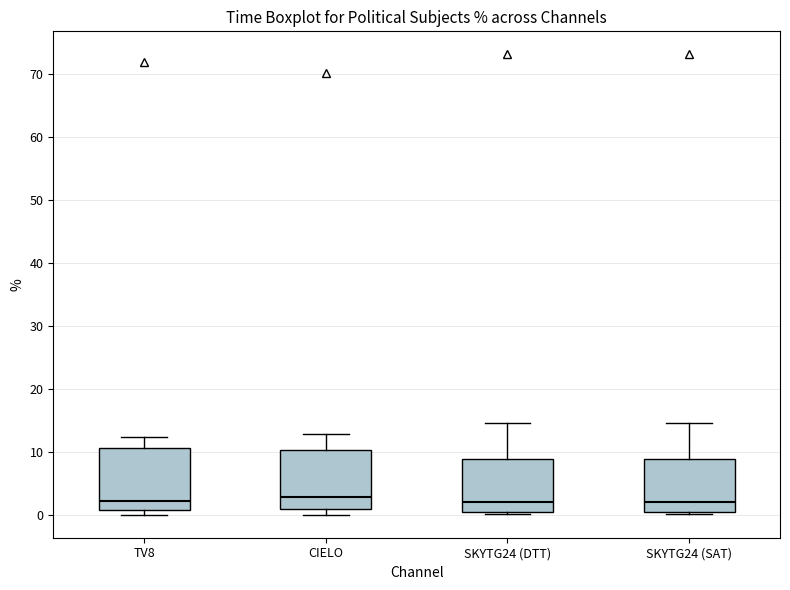

Reading left to right, transcribe this box plot: for each box, give where its median line is, the range the box spans, and where its two whiskers end, as read against the y-axis. The values are not printed on the chart, so give them approximately, as read against the axis.

TV8: median 2, box 1 to 11, whiskers 0 to 12
CIELO: median 3, box 1 to 10, whiskers 0 to 13
SKYTG24 (DTT): median 2, box 1 to 9, whiskers 0 to 15
SKYTG24 (SAT): median 2, box 1 to 9, whiskers 0 to 15